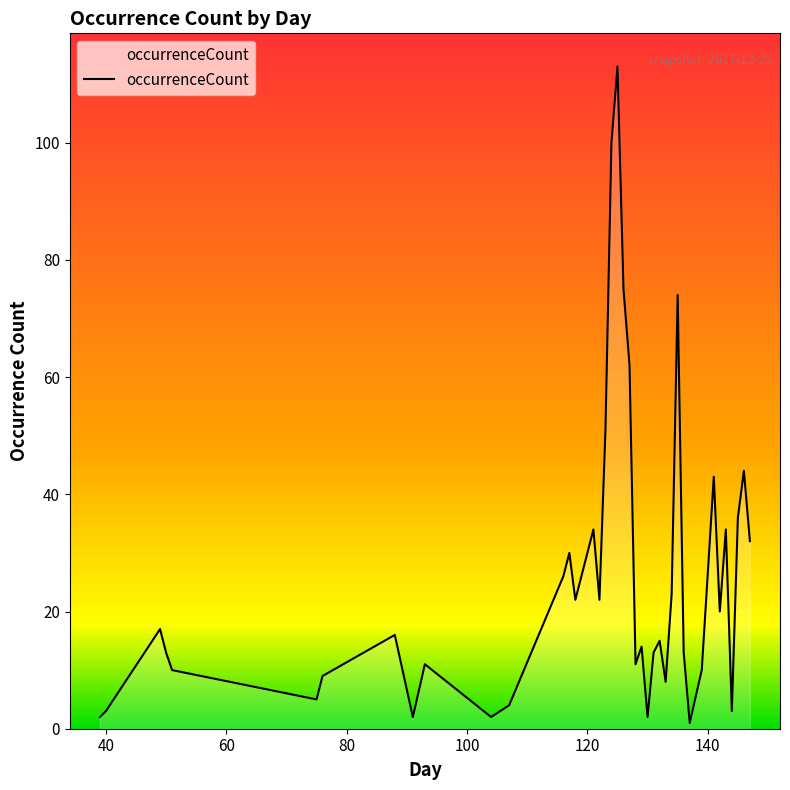

What is the greatest value displayed?

113